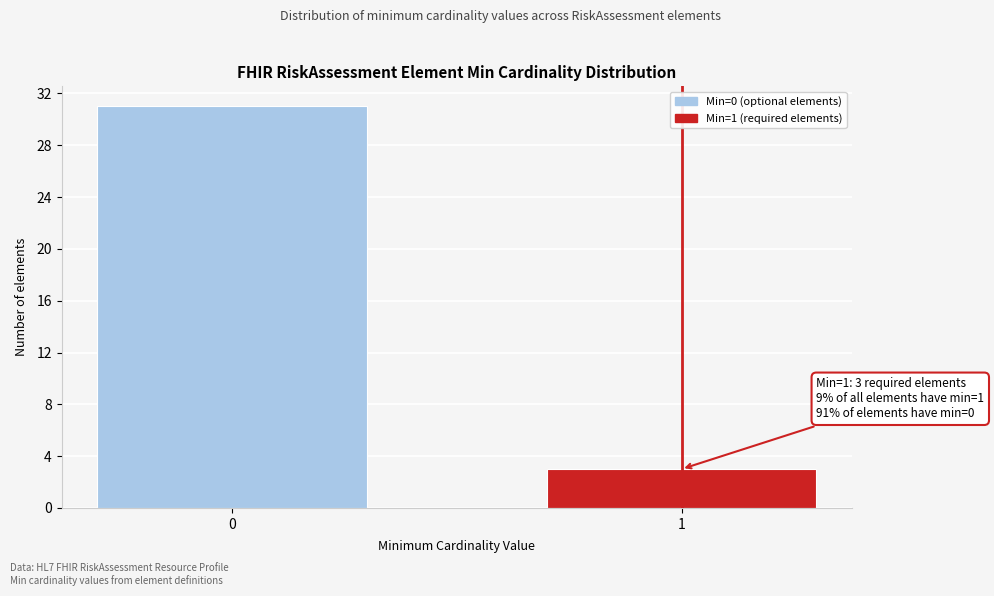

Reading left to right, list all the values displayed in this chart.

0=31	1=3